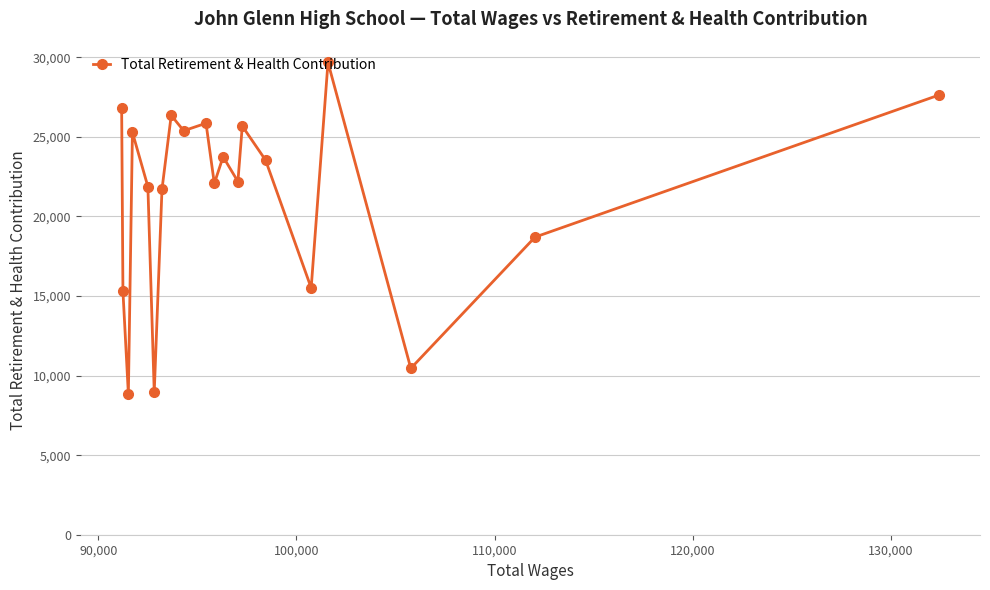

What is the difference between the second highest and minimum values?

18788